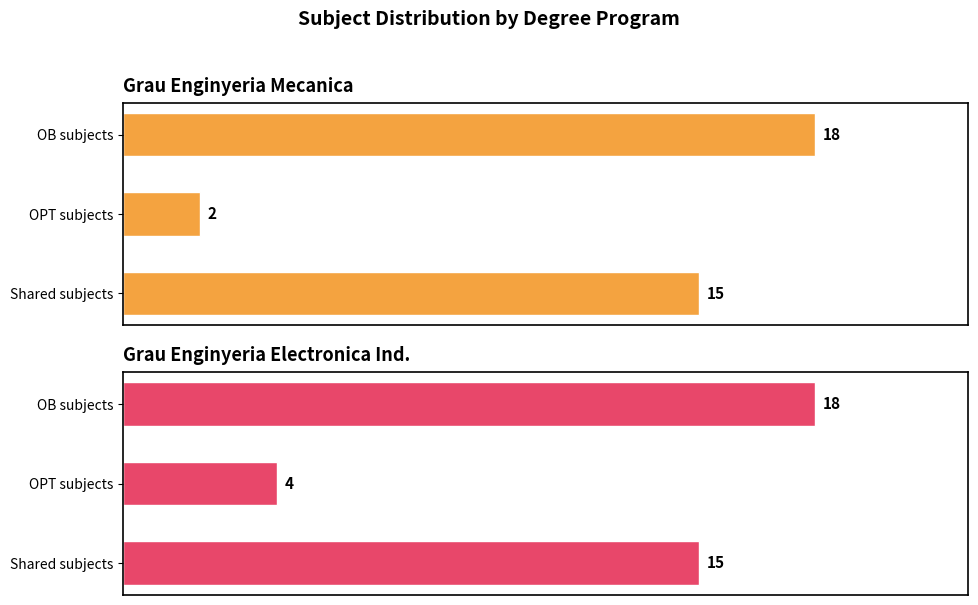

Count the number of data series in this chart.

2